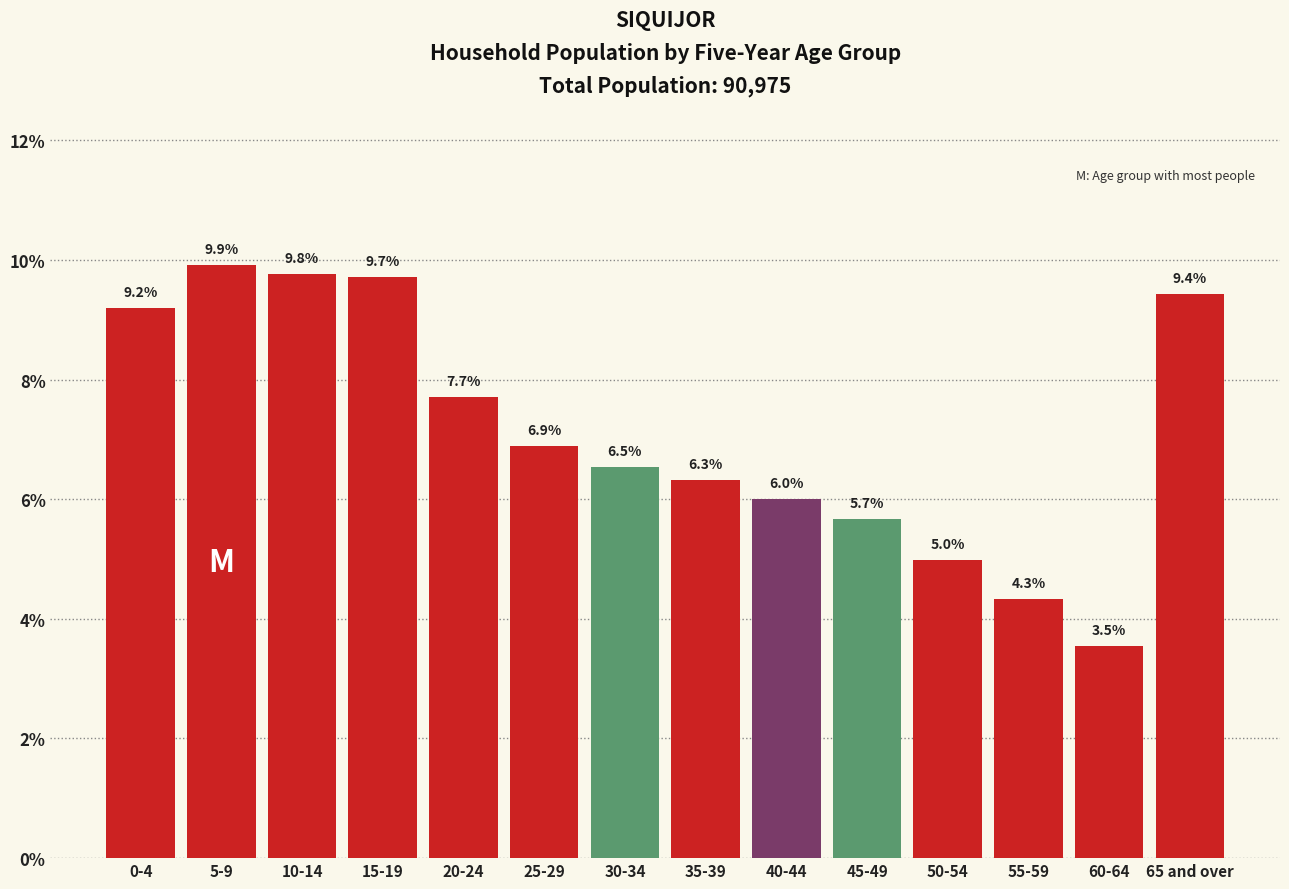

Reading right to left, what are all the values shown in this chart?

65 and over=9.4	60-64=3.5	55-59=4.3	50-54=5.0	45-49=5.7	40-44=6.0	35-39=6.3	30-34=6.5	25-29=6.9	20-24=7.7	15-19=9.7	10-14=9.8	5-9=9.9	0-4=9.2